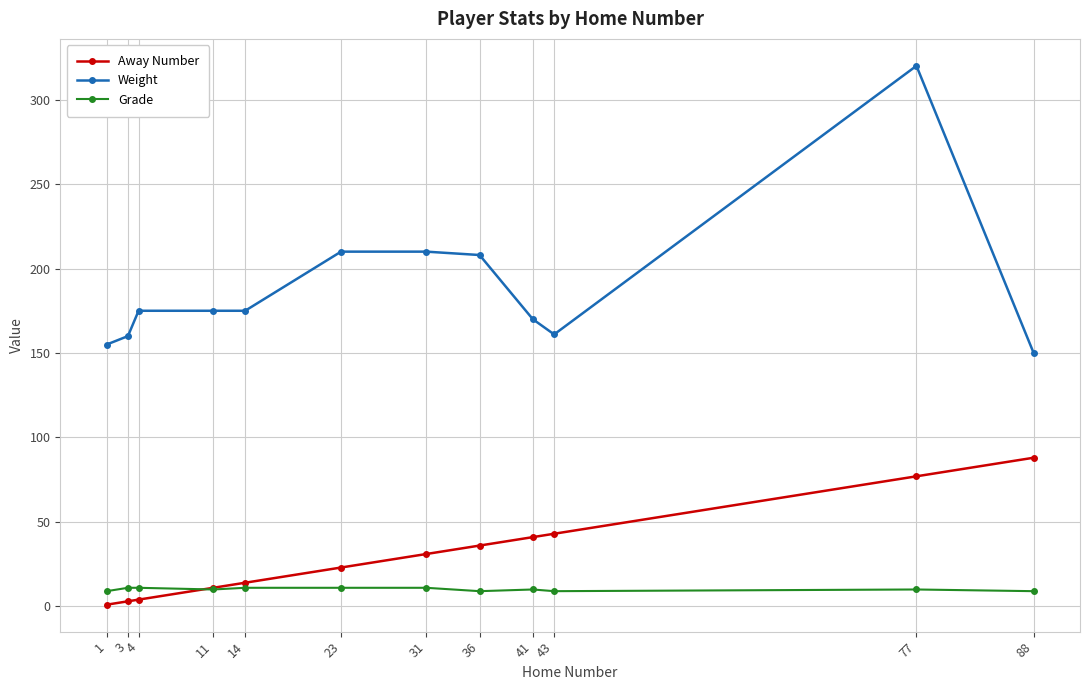

What is the difference between the highest and lowest values at 41?

160